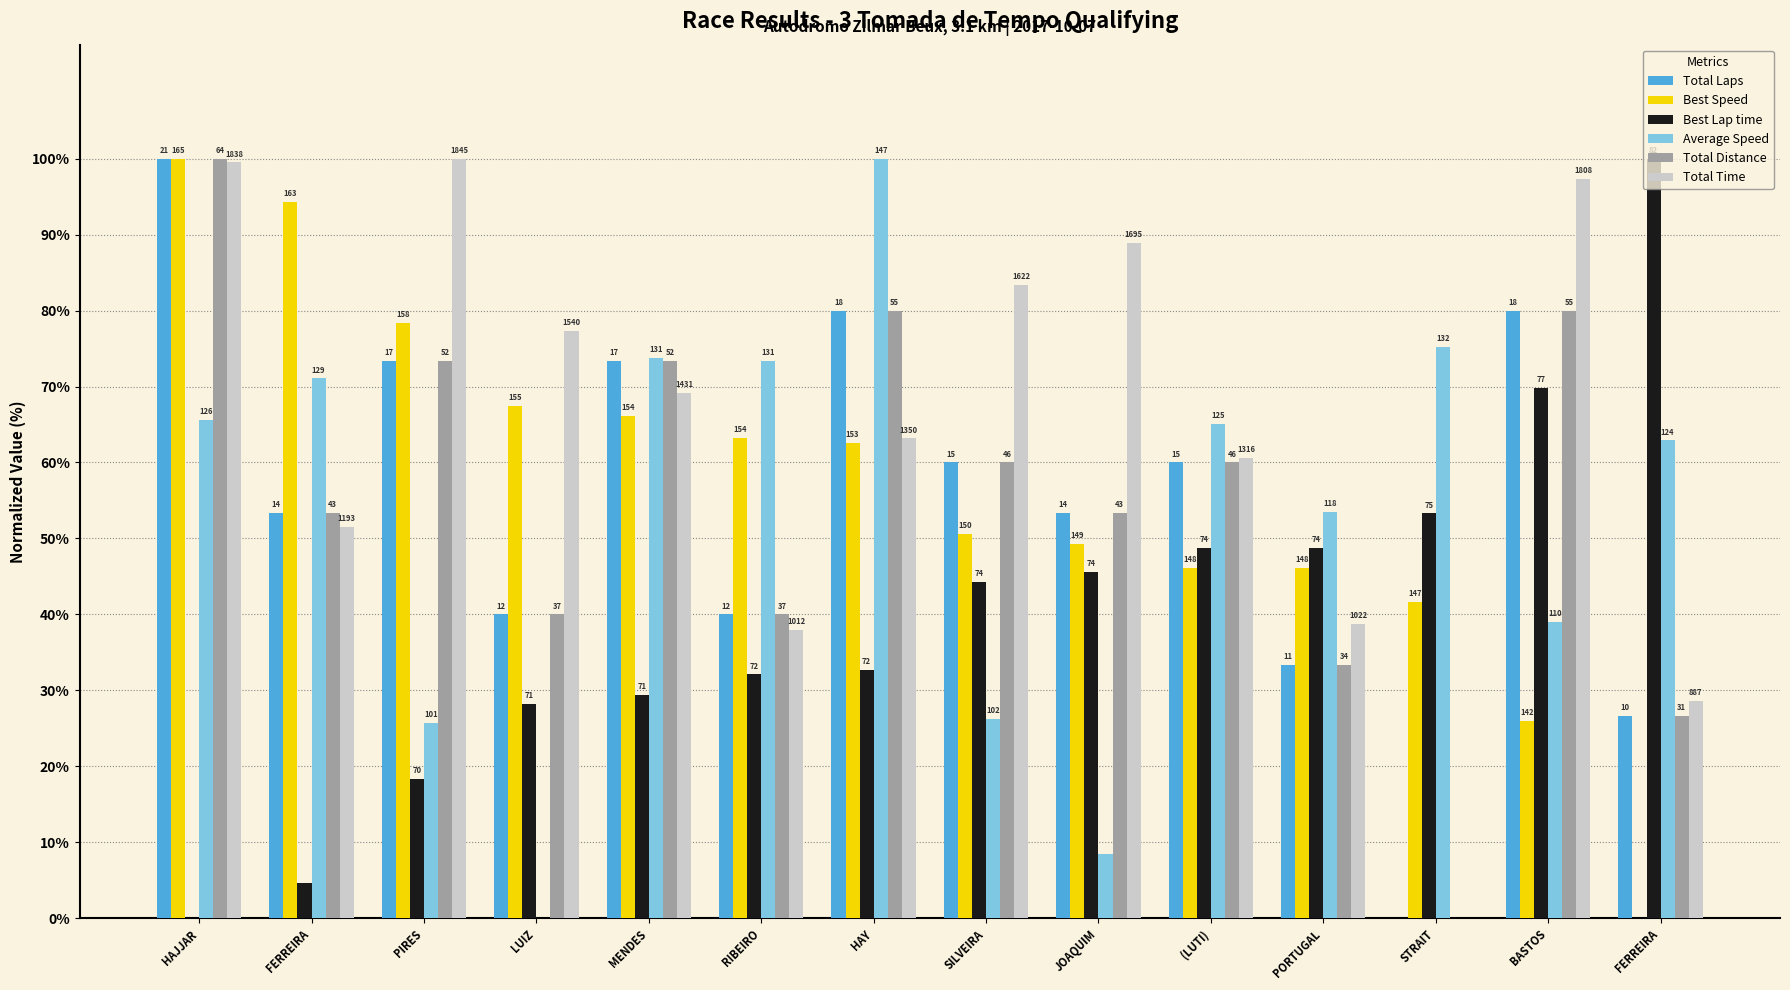

Which series has the widest spread of values?

Total Laps